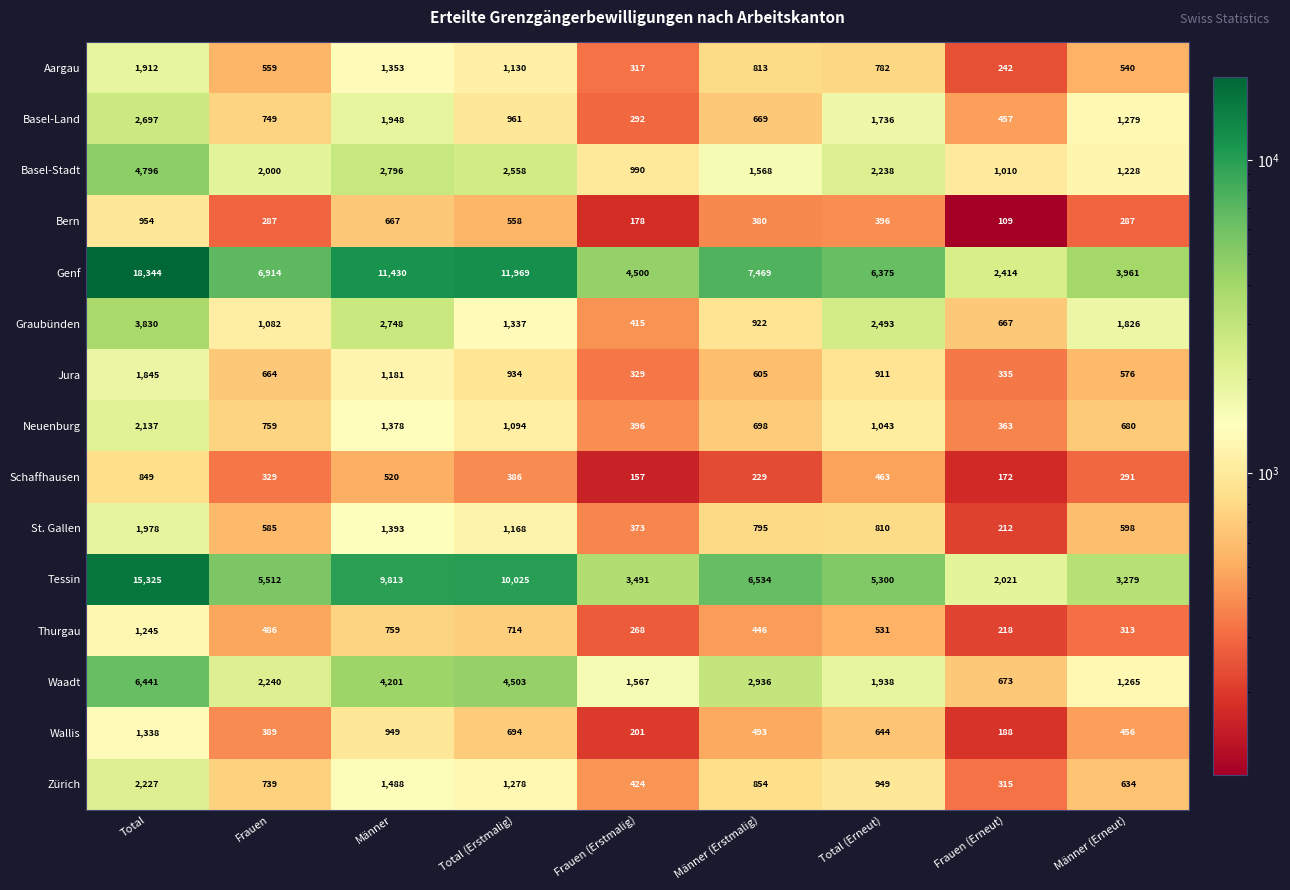

Which category has the lowest value across all series?

Frauen (Erneut)